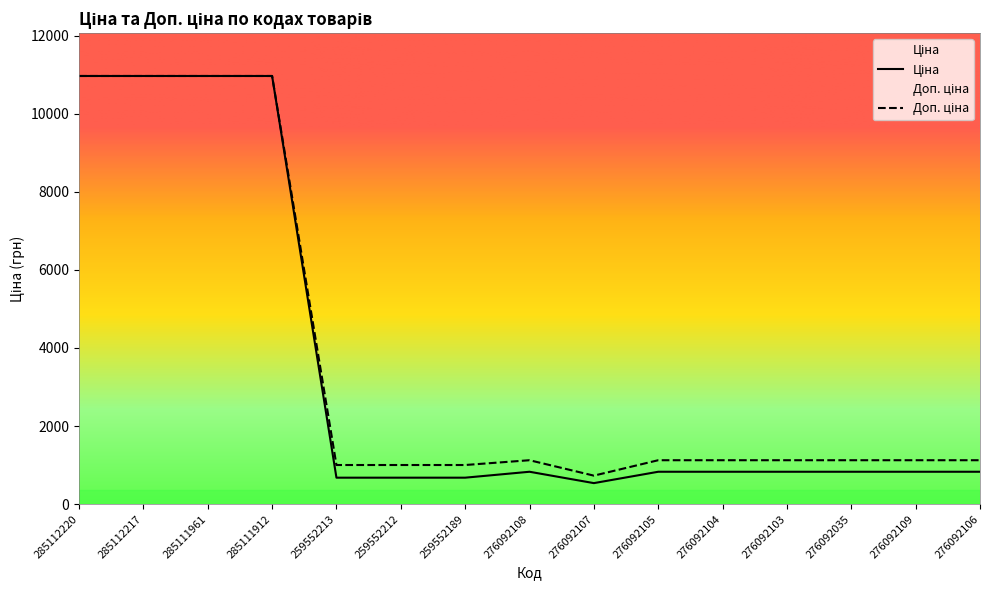

At which label does Ціна reach its minimum?

276092107